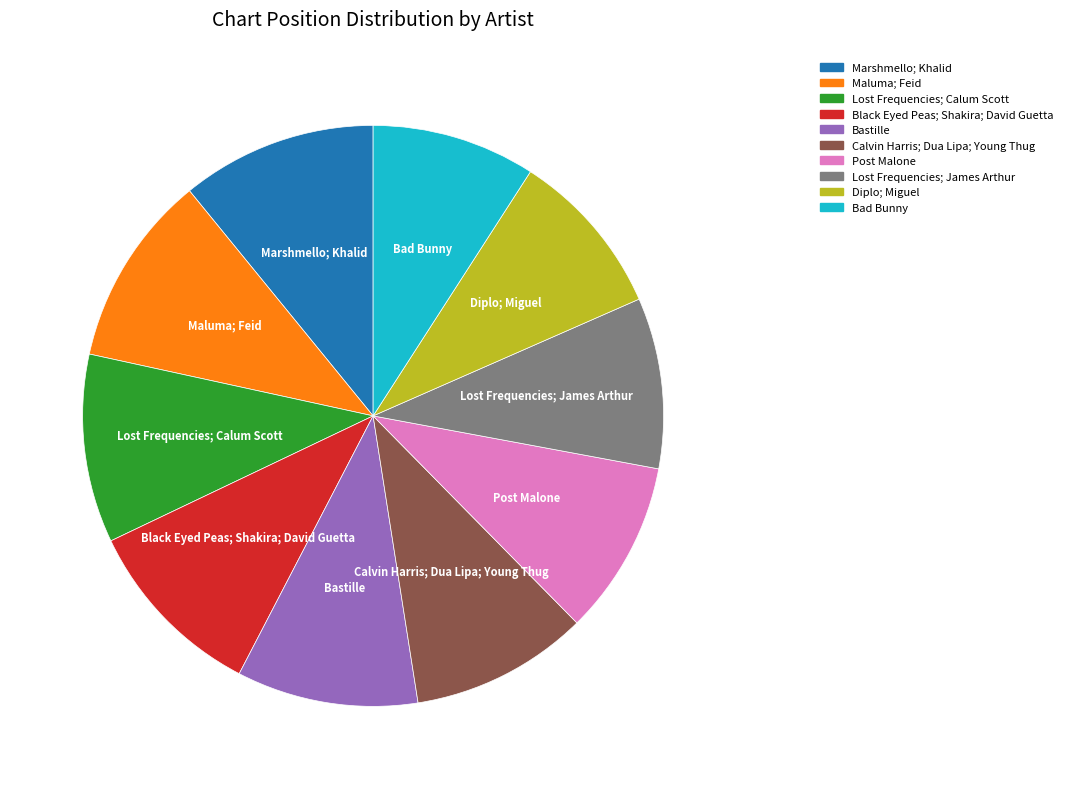

Is there a majority slice in this chart?

No